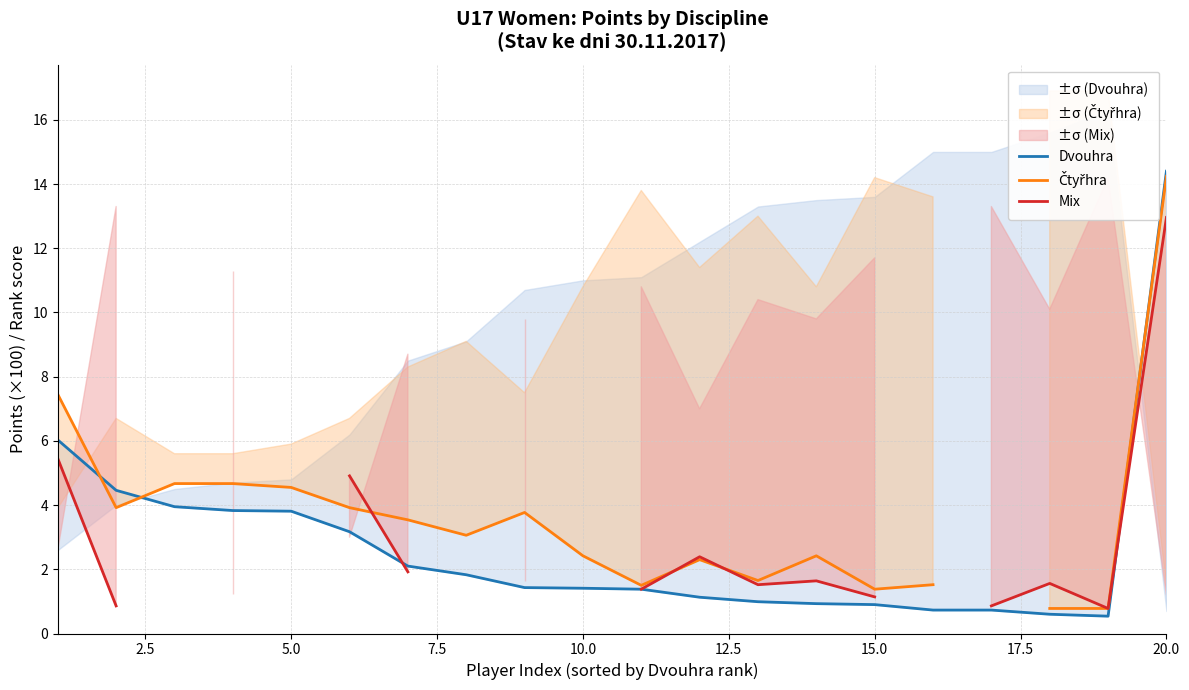

How many distinct data groups are displayed?

3